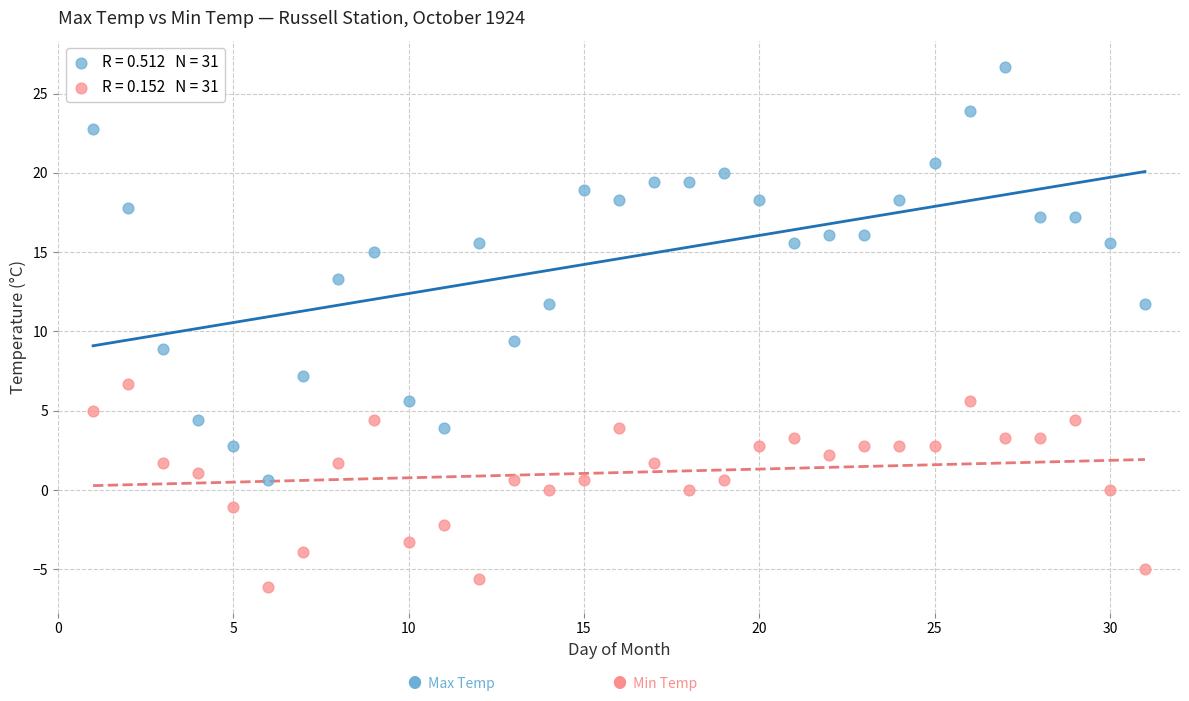

Across all data points, what is the range of X values (max minus min)?

30.0